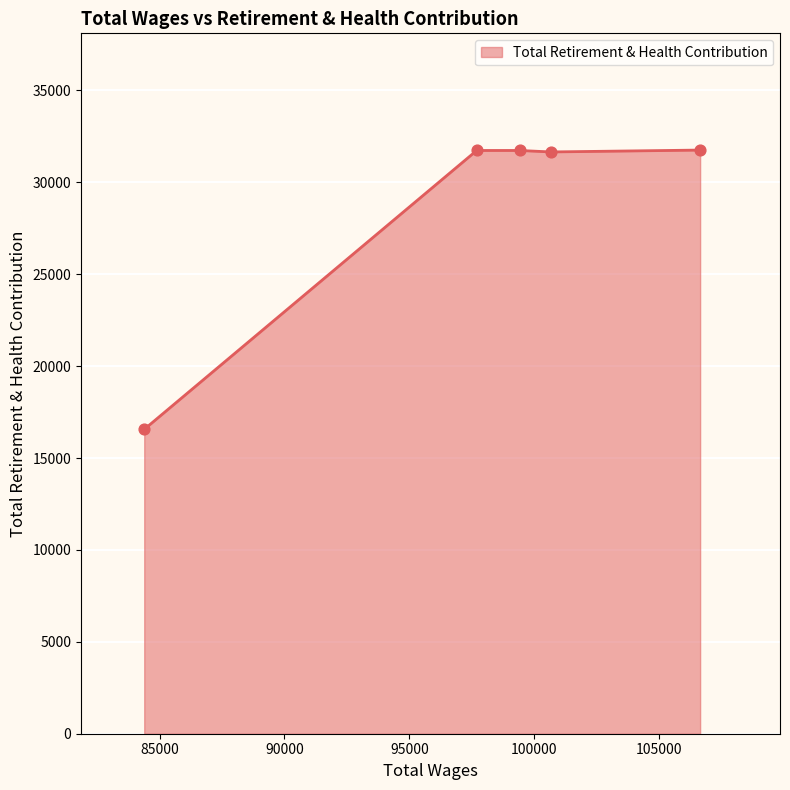

What is the difference between the second highest and minimum values?

15174